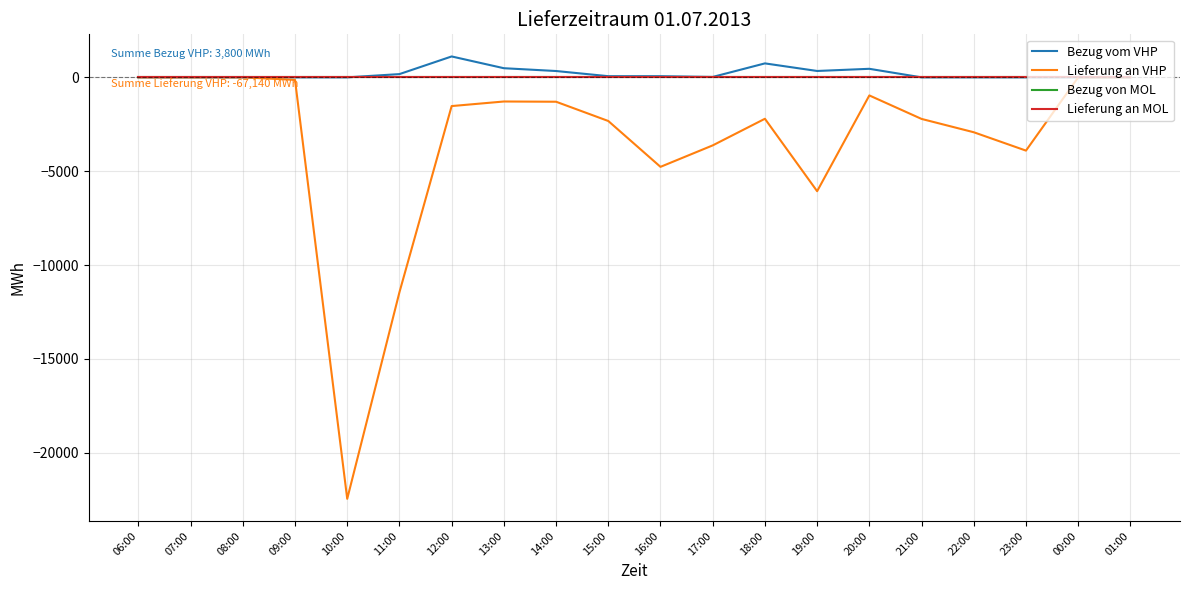

Reading left to right, list all the values displayed in this chart.

Bezug vom VHP: 06:00=0.0	07:00=0.0	08:00=0.0	09:00=0.0	10:00=0.0	11:00=173.6	12:00=1113.8	13:00=487.2	14:00=337.8	15:00=62.8	16:00=62.8	17:00=22.1	18:00=744.2	19:00=340.1	20:00=455.6	21:00=0.0	22:00=0.0	23:00=0.0	00:00=0.0	01:00=0.0
Lieferung an VHP: 06:00=-0.0	07:00=-0.0	08:00=-0.0	09:00=-133.3	10:00=-22452.9	11:00=-11448.5	12:00=-1529.7	13:00=-1286.1	14:00=-1298.5	15:00=-2324.7	16:00=-4767.5	17:00=-3624.3	18:00=-2206.0	19:00=-6064.9	20:00=-962.8	21:00=-2214.3	22:00=-2924.1	23:00=-3902.4	00:00=-0.0	01:00=-0.0
Bezug von MOL: 06:00=0.0	07:00=0.0	08:00=0.0	09:00=0.0	10:00=0.0	11:00=0.0	12:00=0.0	13:00=0.0	14:00=0.0	15:00=0.0	16:00=0.0	17:00=0.0	18:00=0.0	19:00=0.0	20:00=0.0	21:00=0.0	22:00=0.0	23:00=0.0	00:00=0.0	01:00=0.0
Lieferung an MOL: 06:00=0.0	07:00=0.0	08:00=0.0	09:00=0.0	10:00=0.0	11:00=0.0	12:00=0.0	13:00=0.0	14:00=0.0	15:00=0.0	16:00=0.0	17:00=0.0	18:00=0.0	19:00=0.0	20:00=0.0	21:00=0.0	22:00=0.0	23:00=0.0	00:00=0.0	01:00=0.0